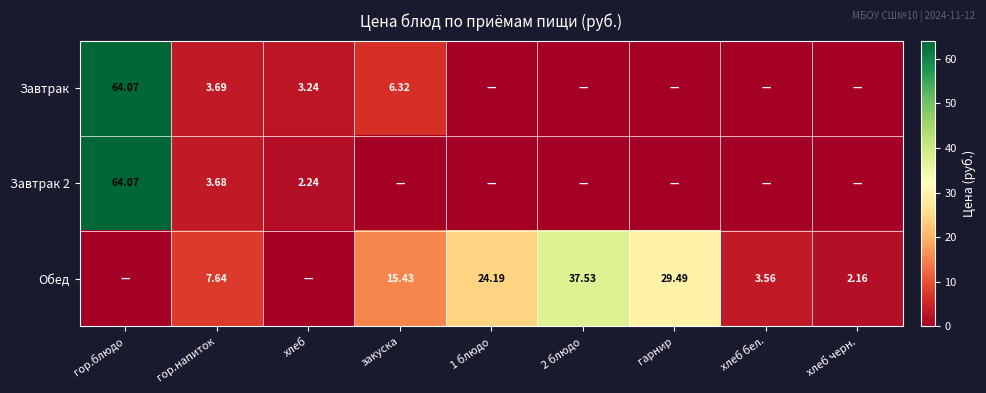

Is the value of Обед at 1 блюдо greater than the value of Завтрак 2 at хлеб?

Yes